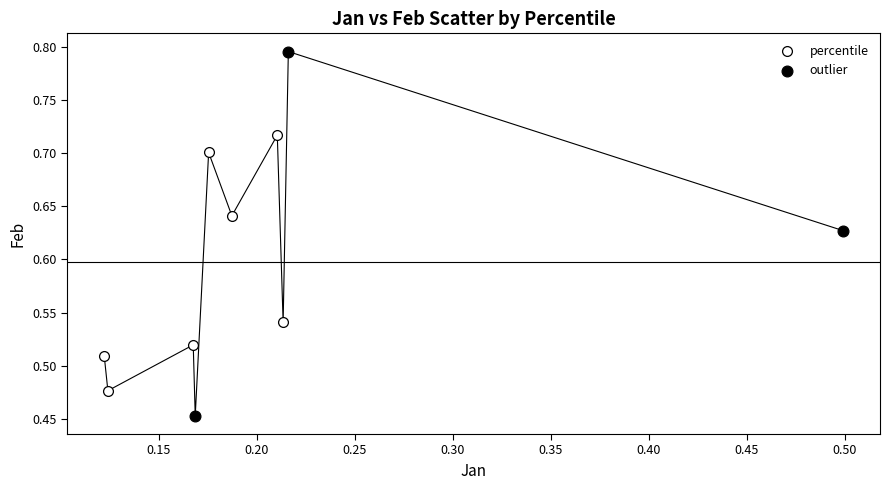

Which series reaches the minimum Y coordinate?

outlier